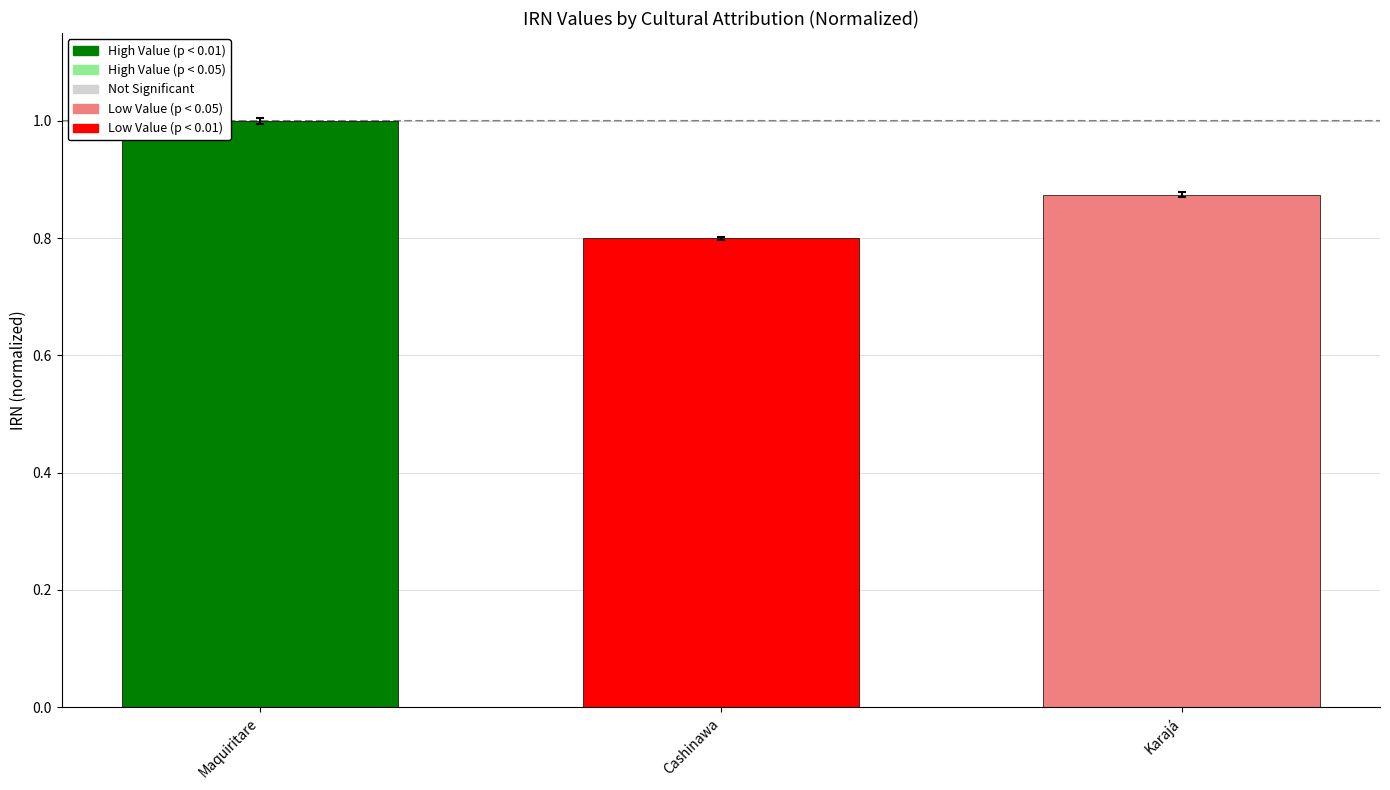

What is the label of the 1st bar from the right?

Karajá